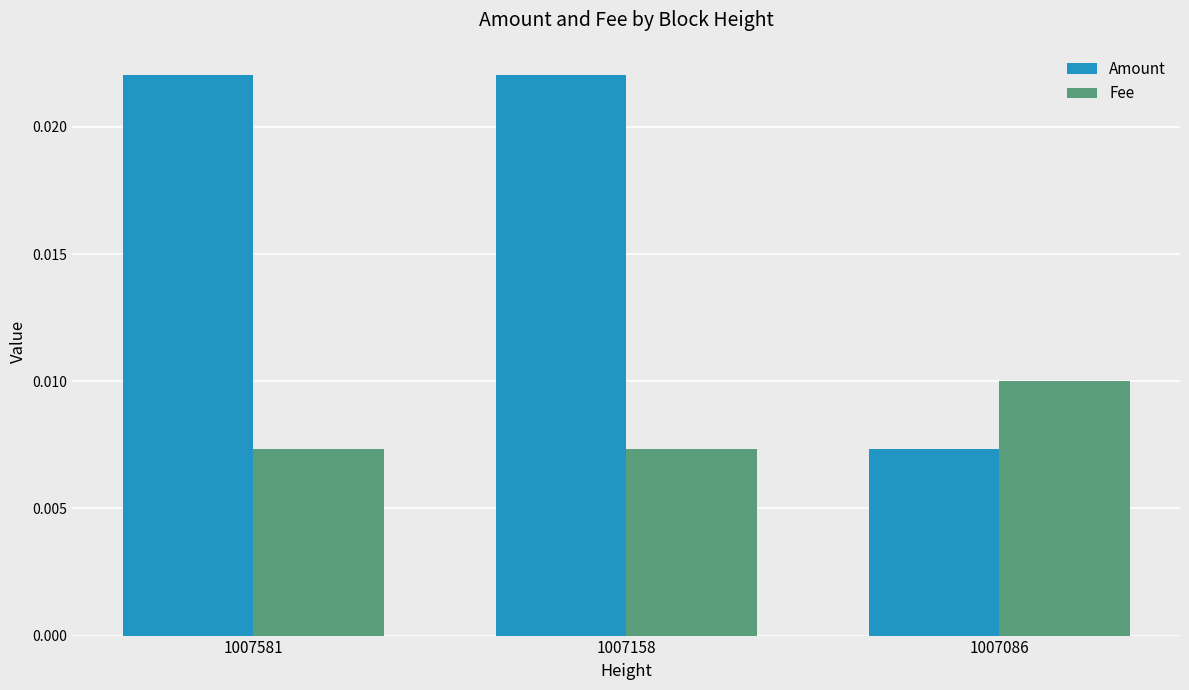

Is the value of Fee at 1007086 greater than the value of Amount at 1007581?

No